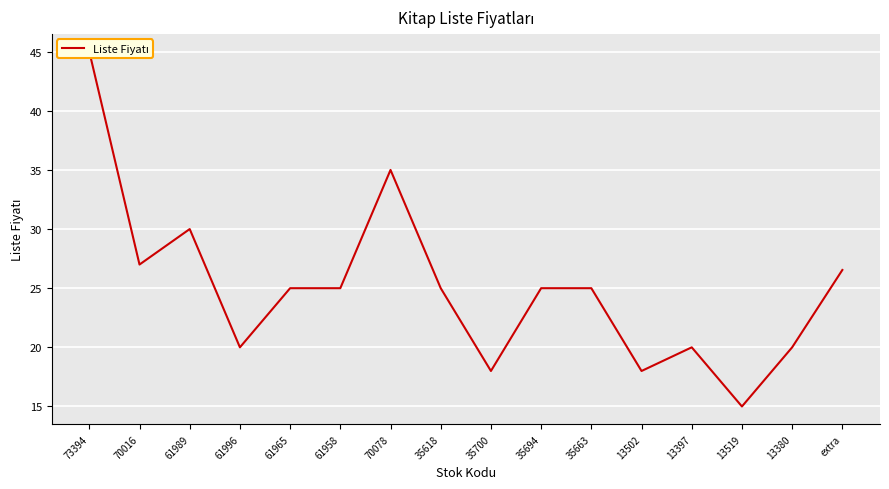

How many points are lower than both their immediate neighbors (excluding endpoints)?

5